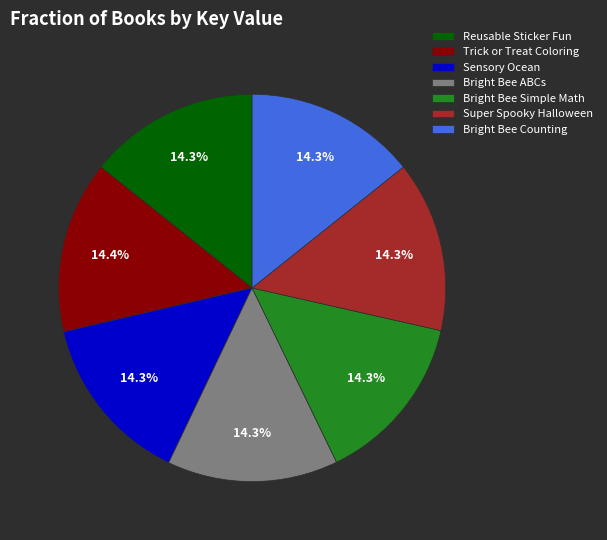

To the nearest percent, what is the combined percentage of Trick or Treat Coloring and Reusable Sticker Fun?

29%